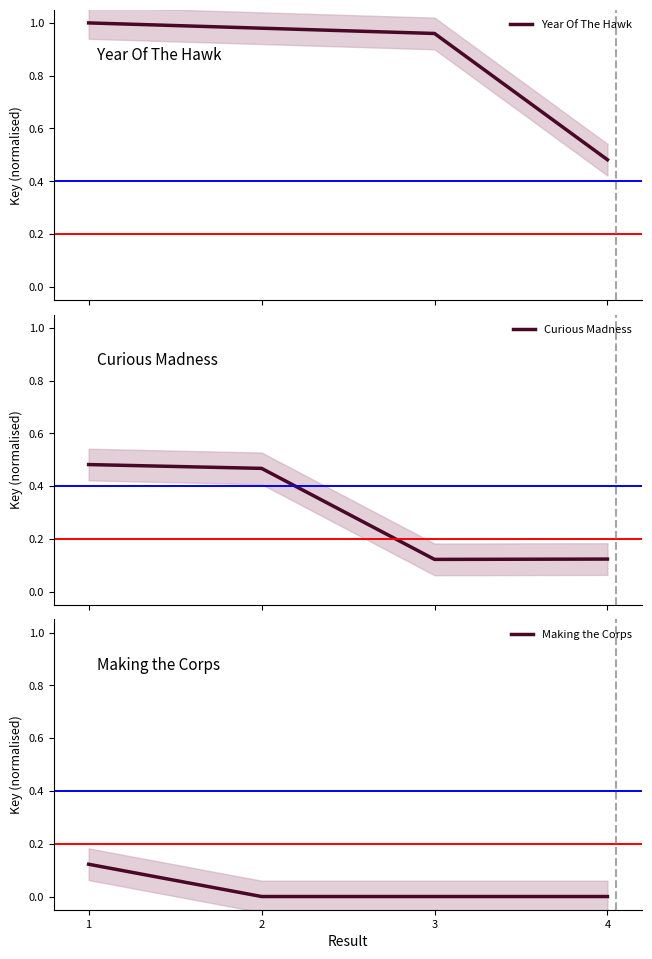

True or false: Making the Corps and Curious Madness cross at least once.

False